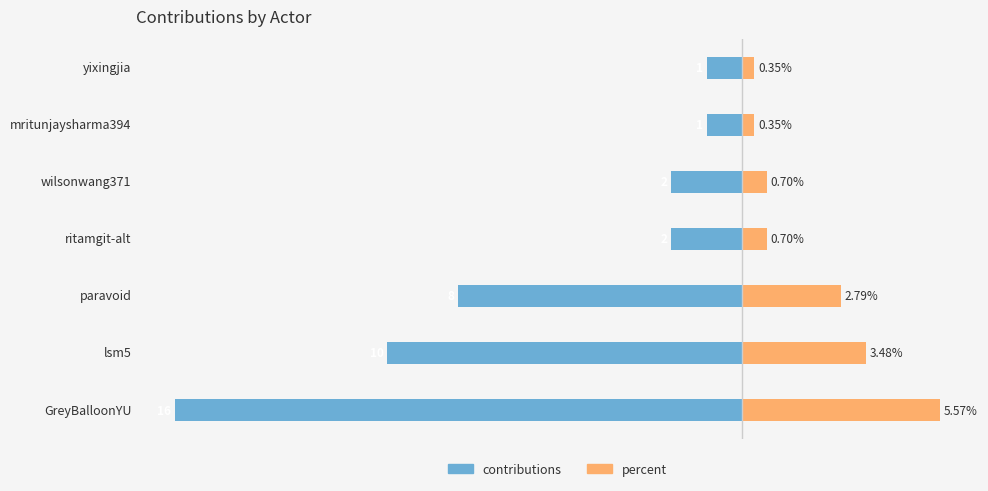

What is the value of the percent bar at the 2nd from the left?

3.5